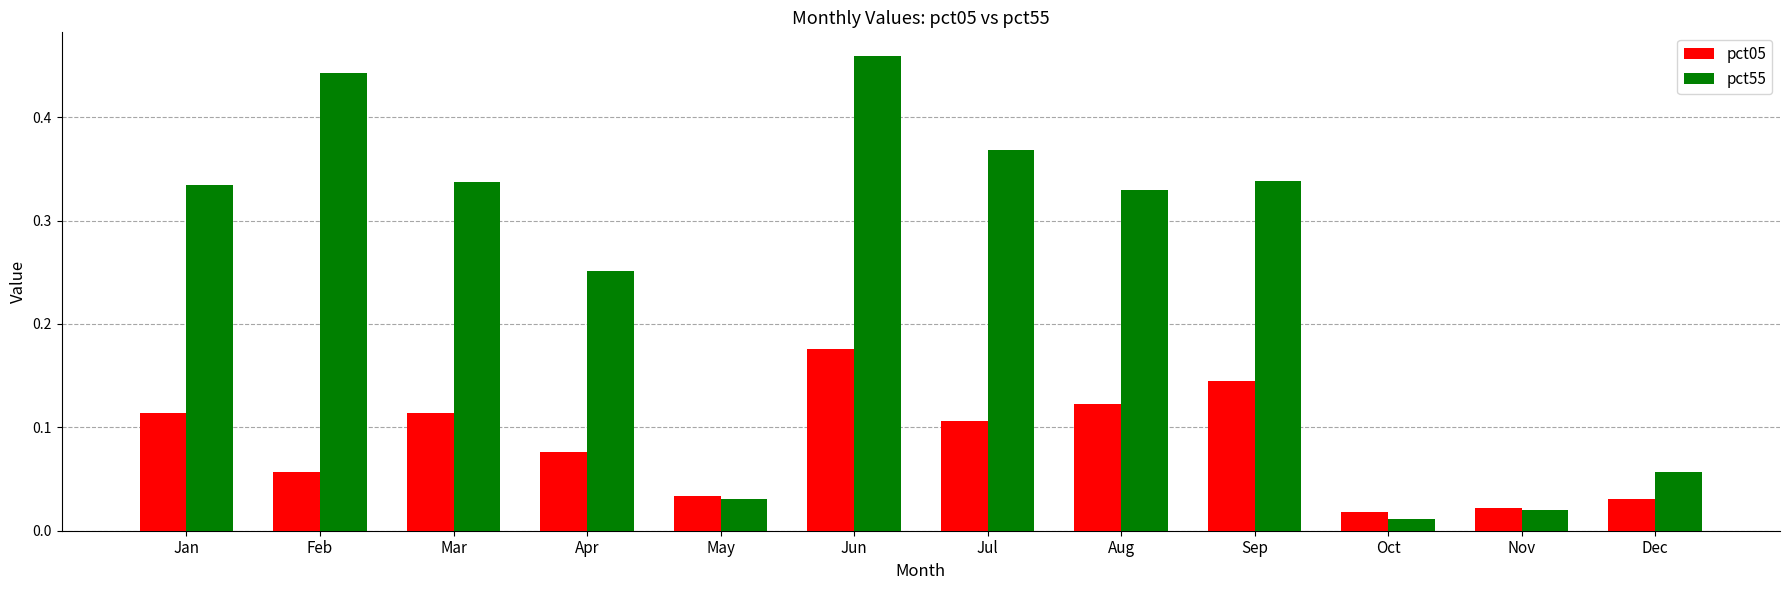

Rank the series by their average value, from lowest to highest.

pct05, pct55